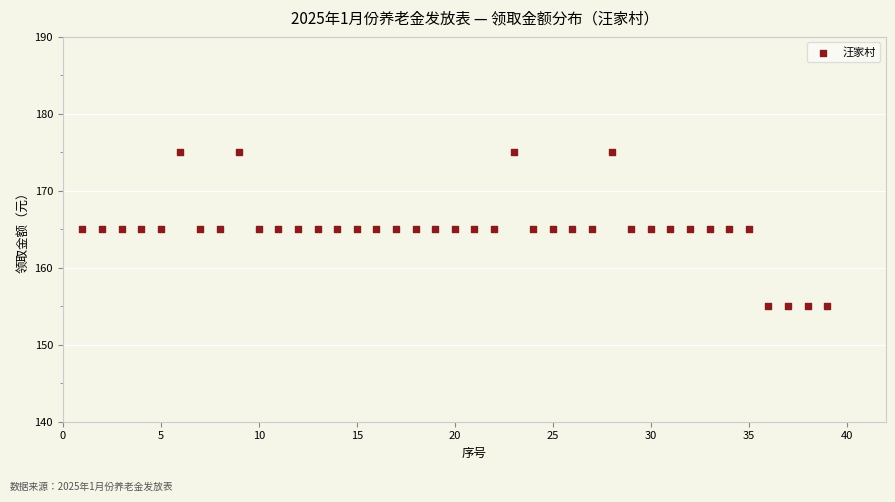

What is the range of Y values (max minus min)?

20